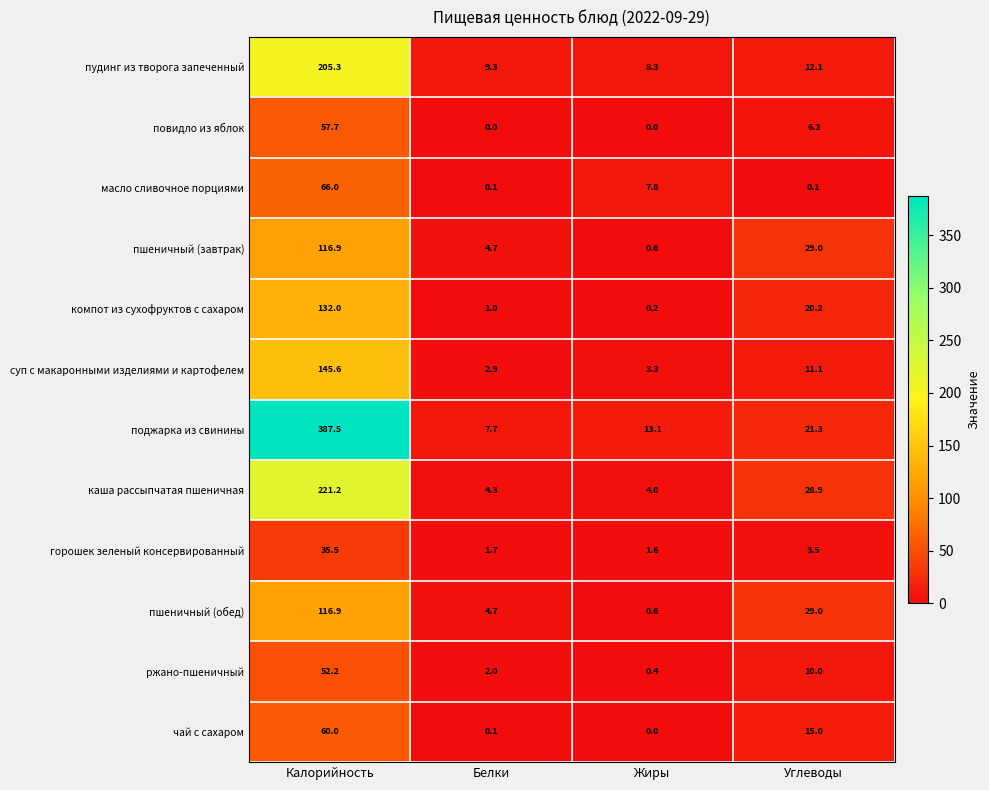

Which category has the lowest value in the чай с сахаром series?

Жиры